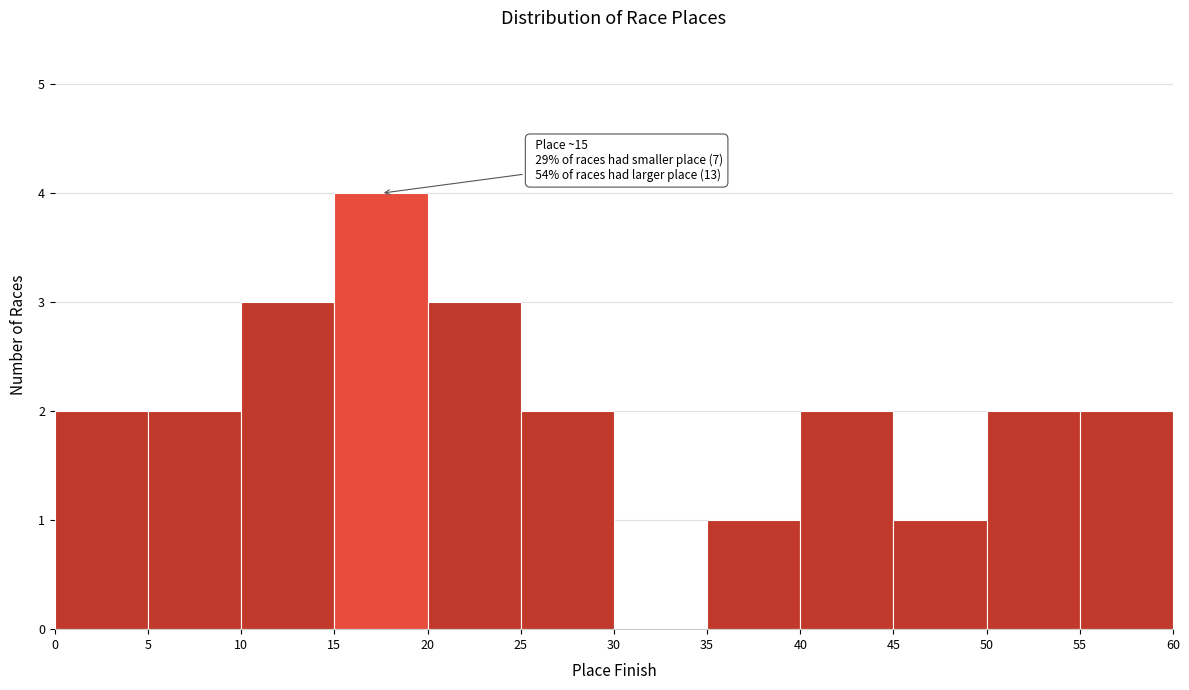

Over which range of the x-axis is the bar tallest?

15 to 20